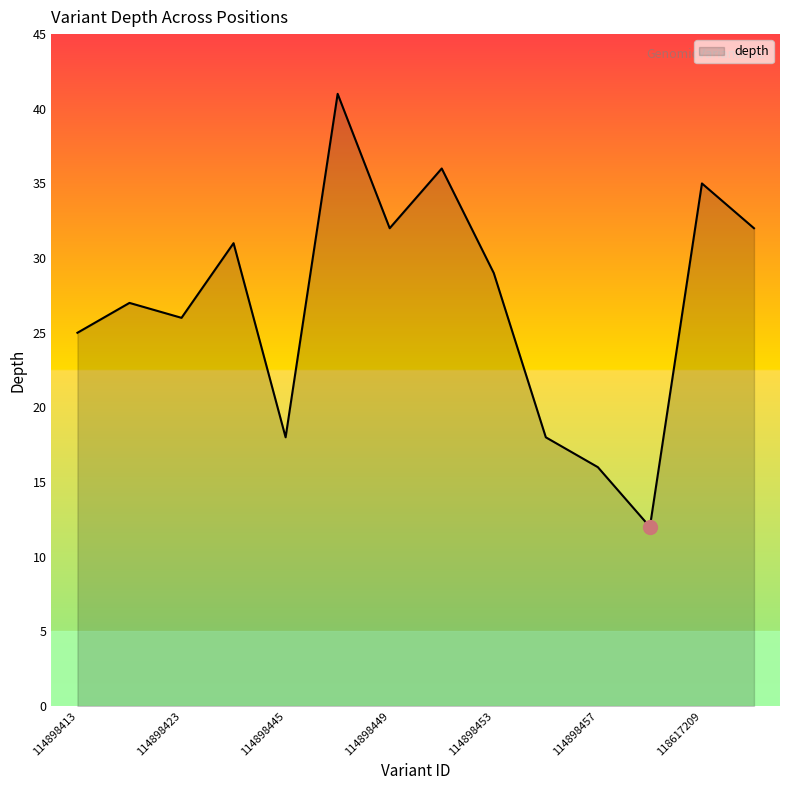

What is the difference between the maximum and minimum values?

29